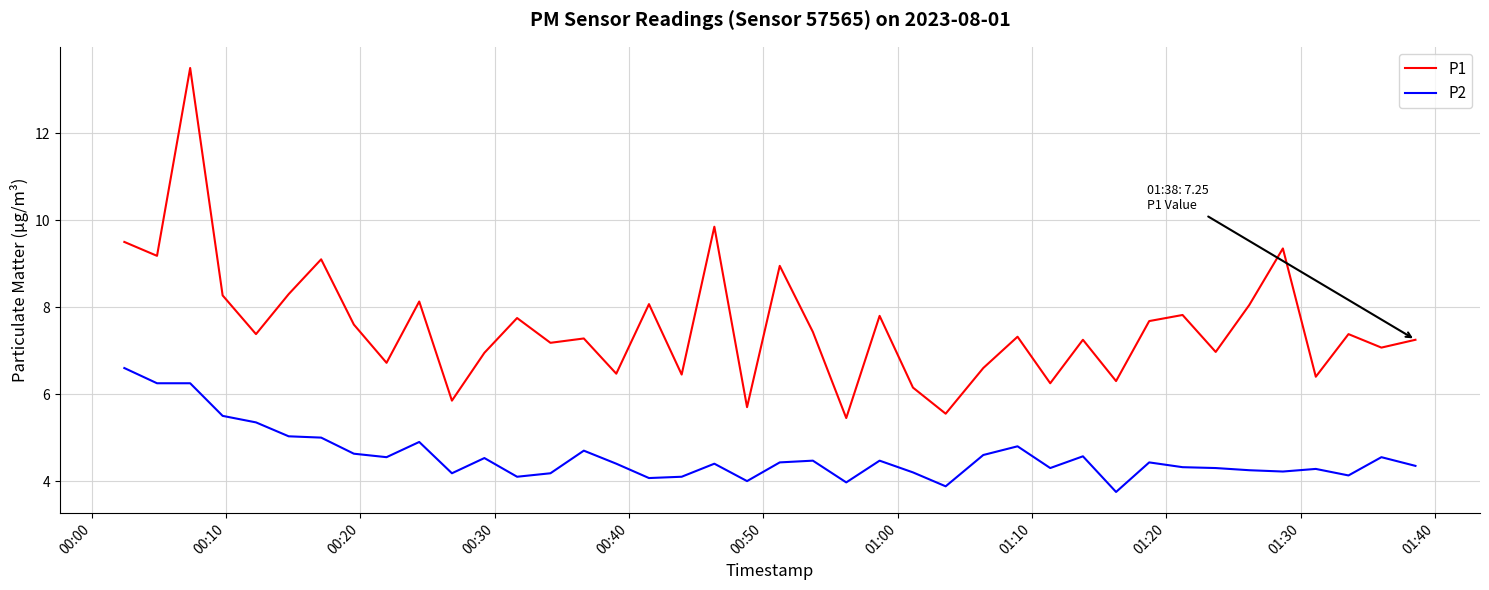

What is the greatest value displayed?

13.5